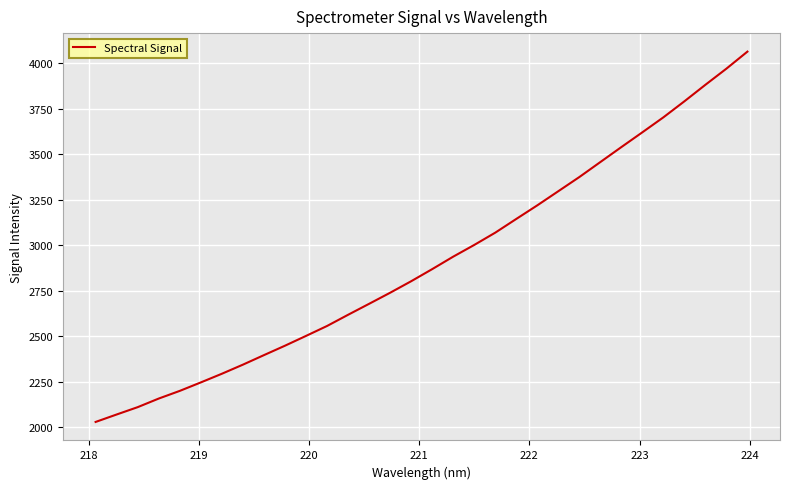

What is the maximum value shown in the chart?

4064.3